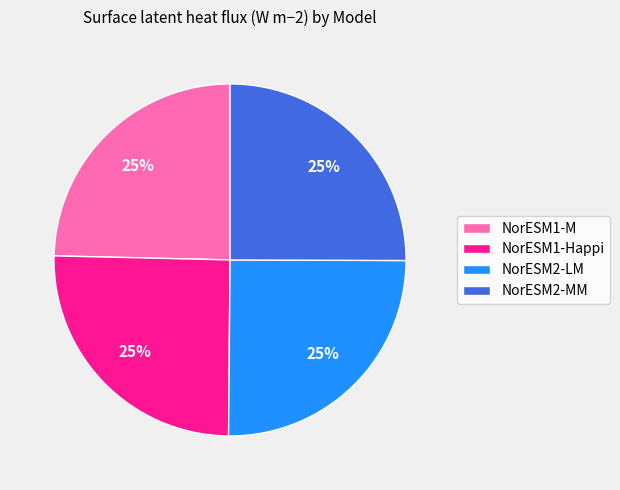

What is the ratio of the value at NorESM1-Happi to the value at NorESM1-M?

1.0